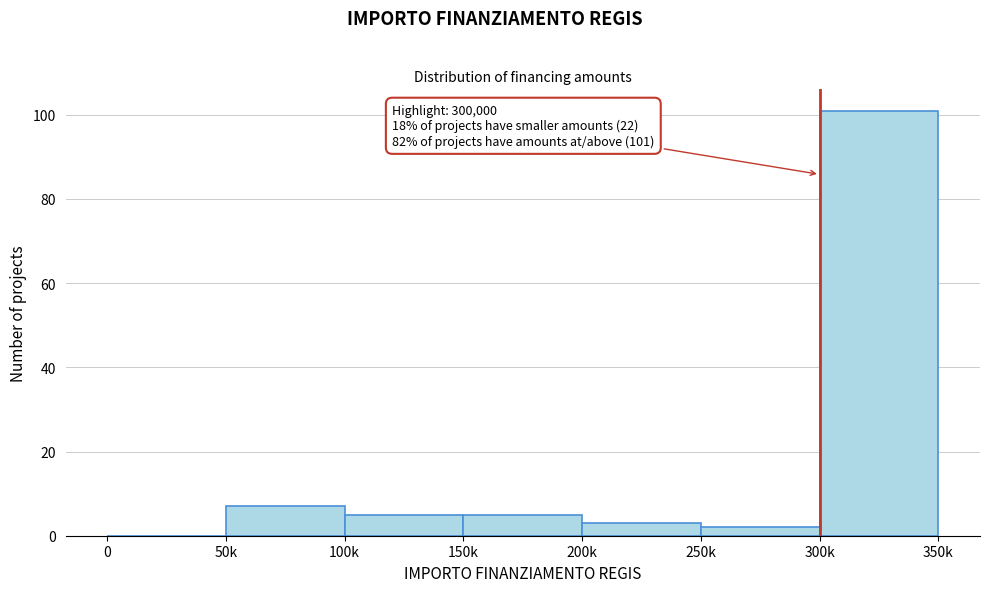

Reading right to left, list all the values displayed in this chart.

300k=101	250k=2	200k=3	150k=5	100k=5	50k=7	0=0